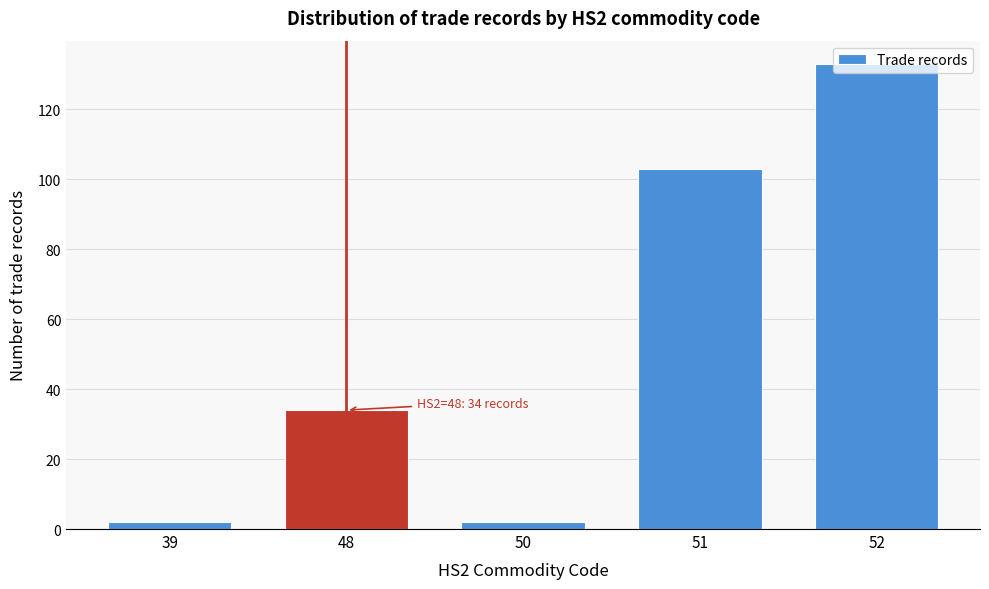

What is the value of the 5th bar from the left?

133